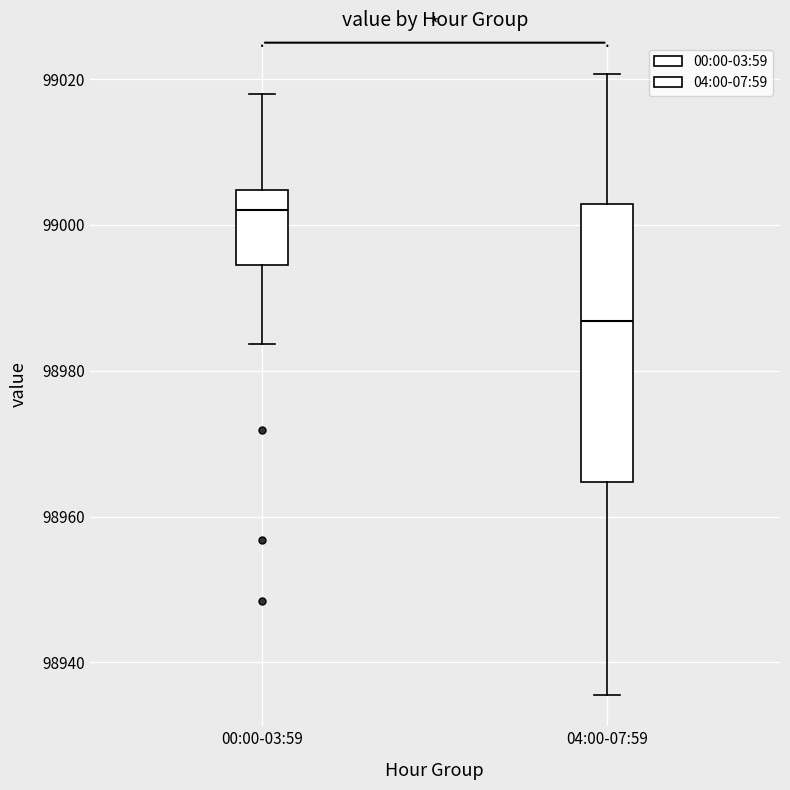

Which box's median line is the highest?

00:00-03:59